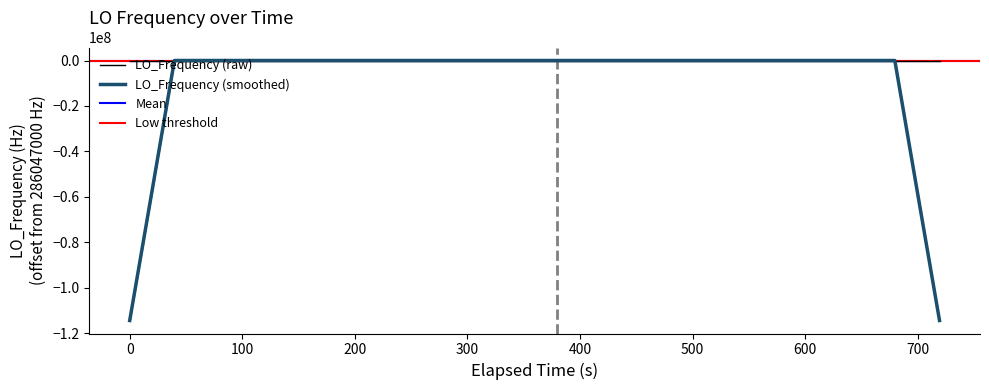

What is the lowest value of the LO_Frequency (smoothed) series?

-114418793.8